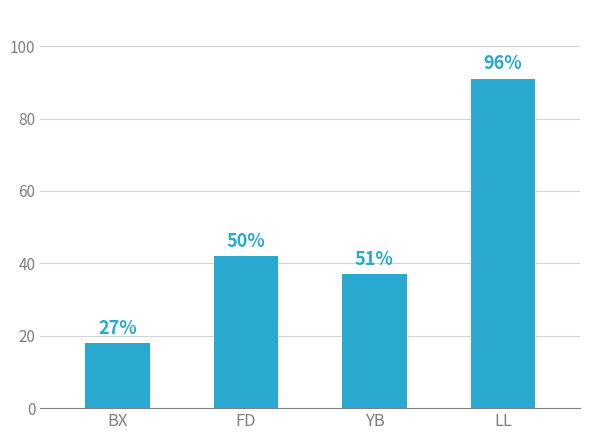

Is it true that the value at YB is 37?

True